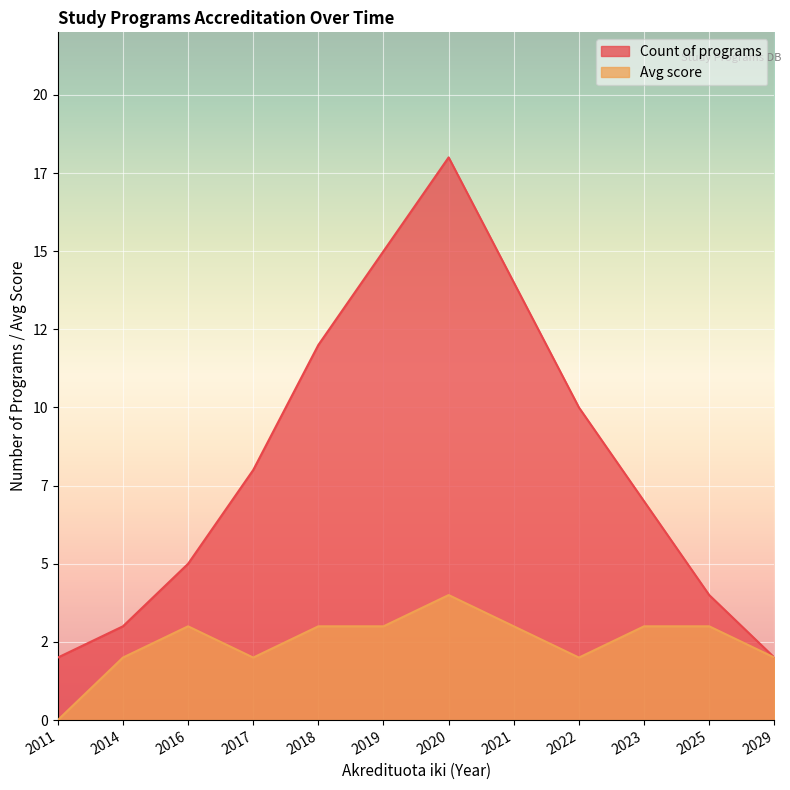

How many lines are shown in the chart?

2